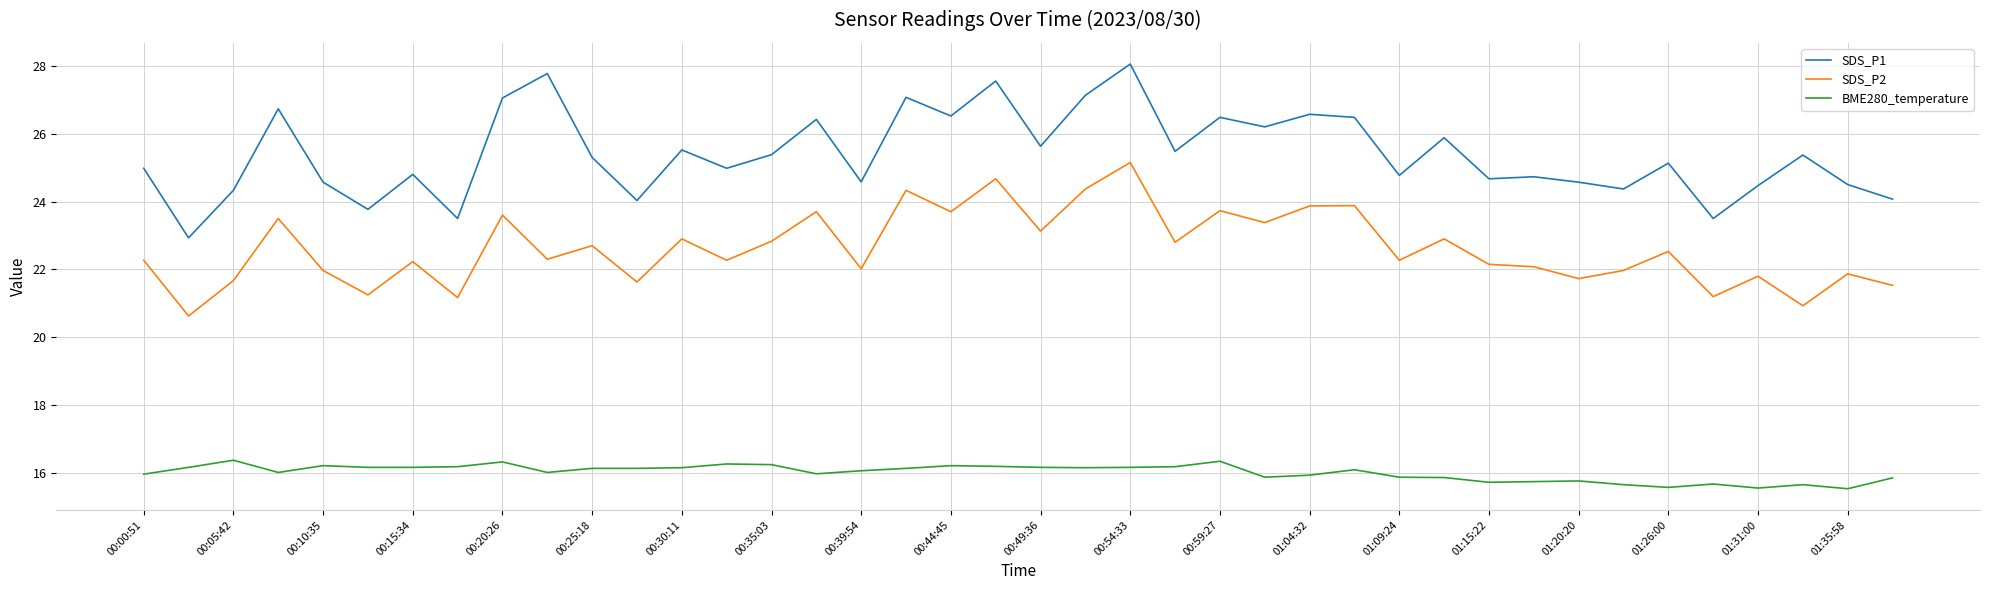

In SDS_P1, how many points are higher than both neighbors (excluding endpoints)?

14